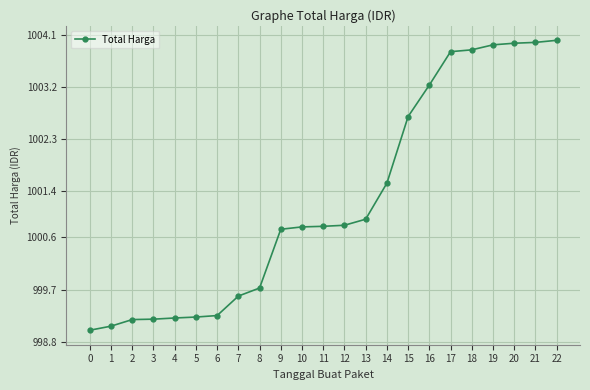

Read the value at 22.

1004.0